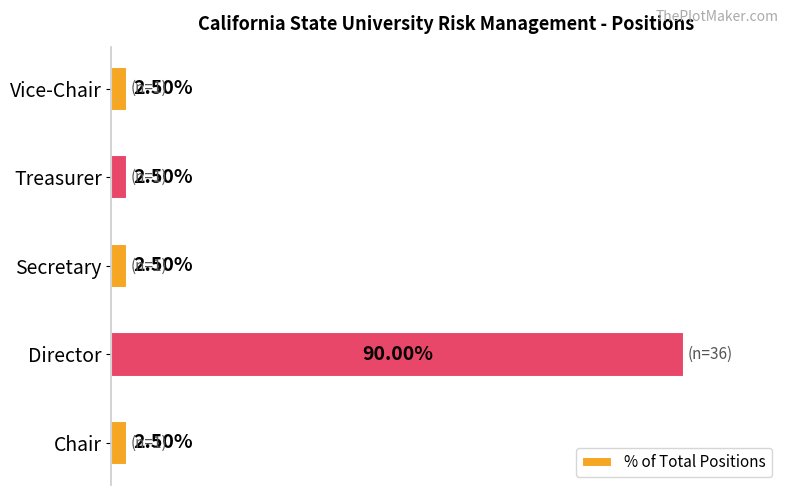

Which has a higher value, Director or Treasurer?

Director